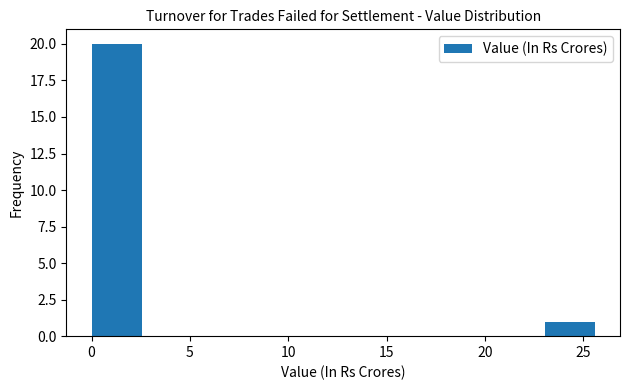

Reading left to right, transcribe this chart: for each bar, give the range it covers on the x-axis and its height. Neither the bar edges nor the heights are printed on the chart, so give them approximately, as read against the axes.

0.0 to 2.5: 20
2.5 to 5.0: 0
5.0 to 7.5: 0
7.5 to 10.0: 0
10.0 to 13.0: 0
13.0 to 15.5: 0
15.5 to 18.0: 0
18.0 to 20.5: 0
20.5 to 23.0: 0
23.0 to 25.5: 1